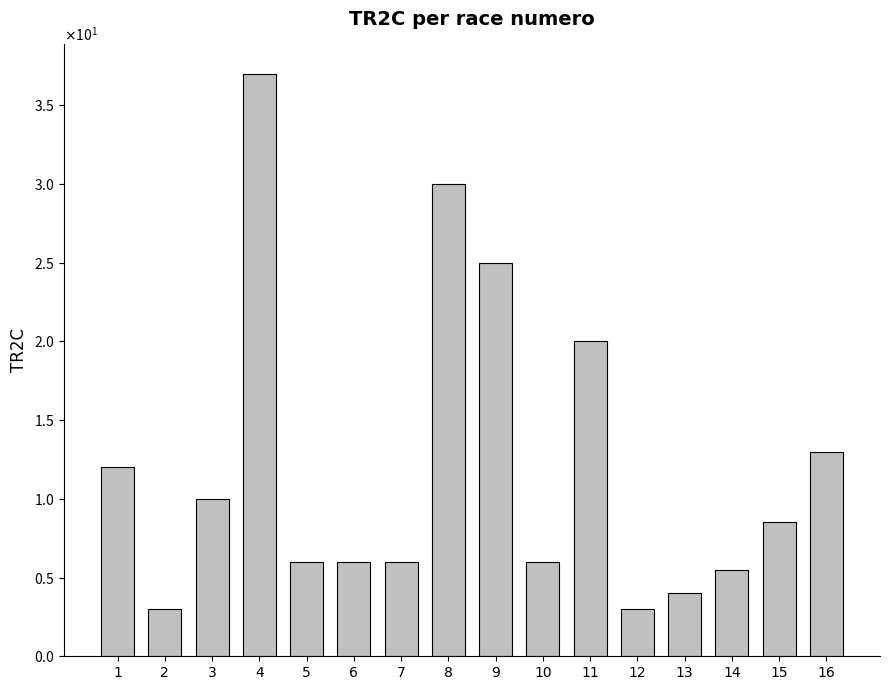

Approximately how many times larger is the value at 13 compared to 15?

0.5